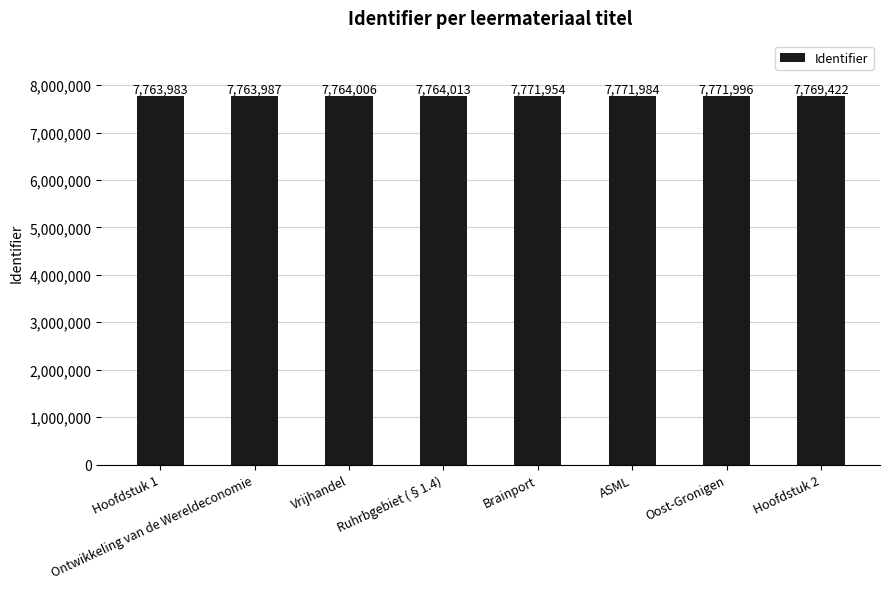

What is the smallest value displayed?

7763983